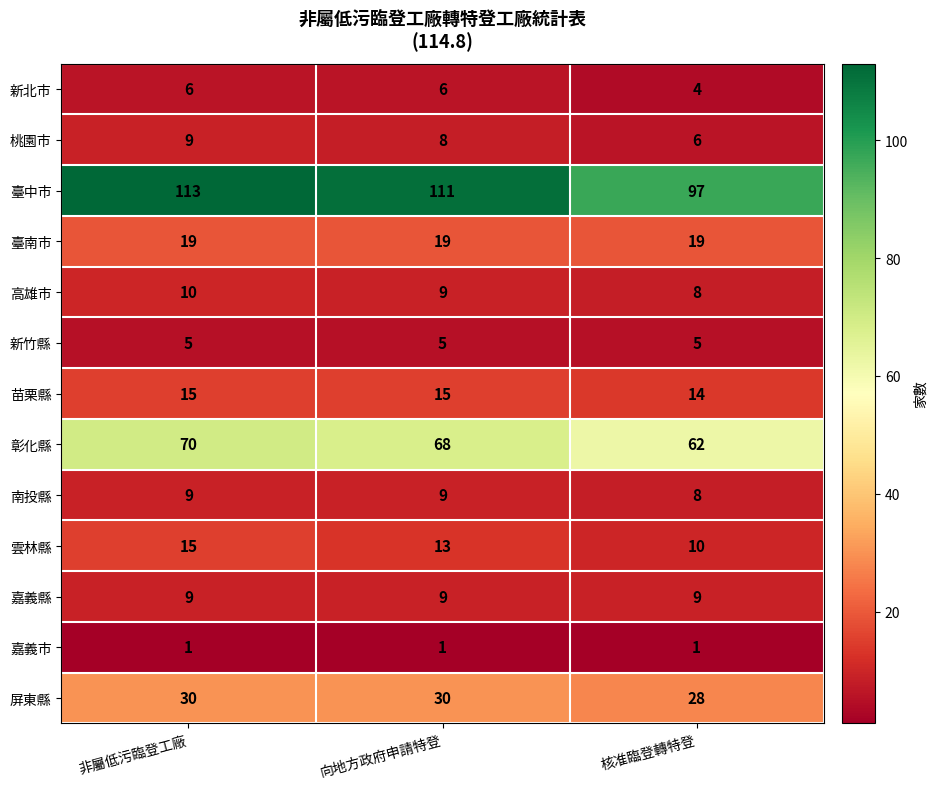

Read the 高雄市 value at 核准臨登轉特登.

8